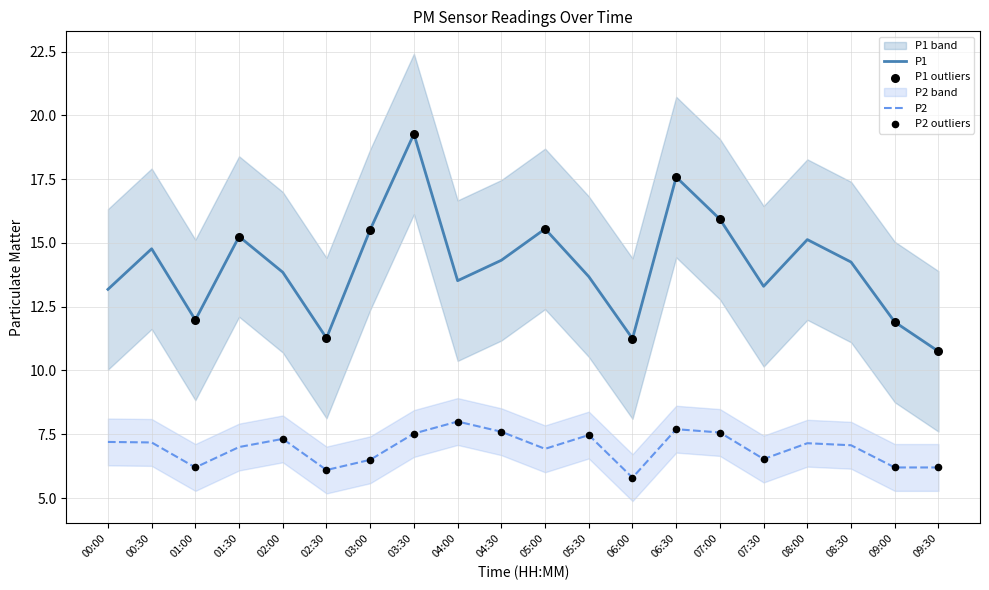

What are all the series names shown in the legend?

P1, P2